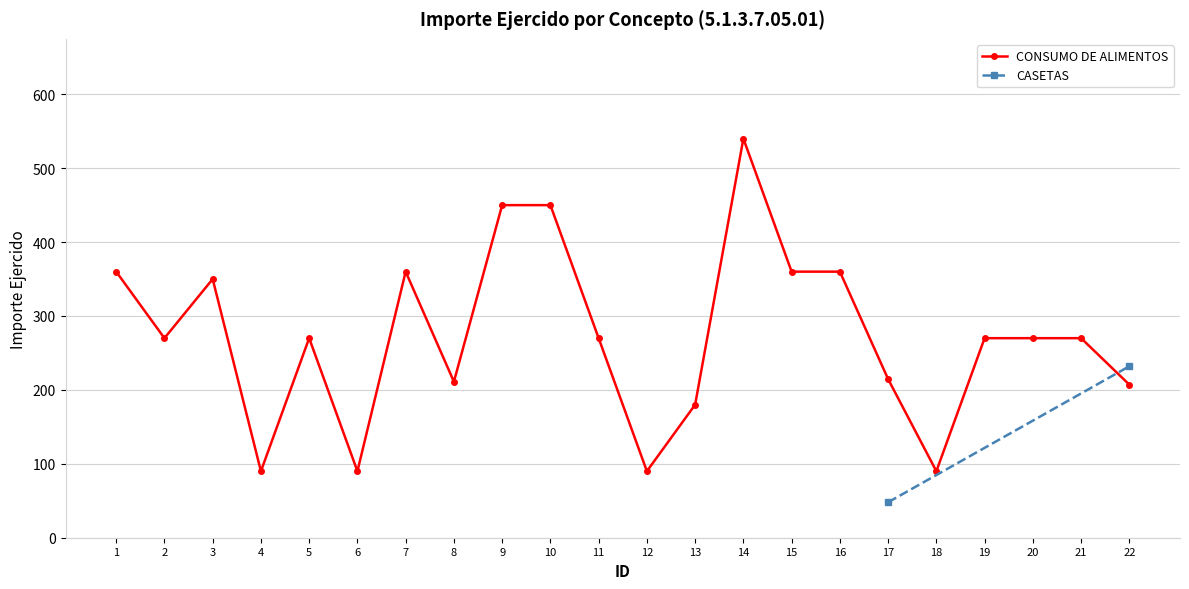

Rank the categories by value from highest to lowest.

14, 9, 10, 1, 7, 15, 16, 3, 2, 5, 11, 19, 20, 21, 17, 8, 22, 13, 4, 6, 12, 18